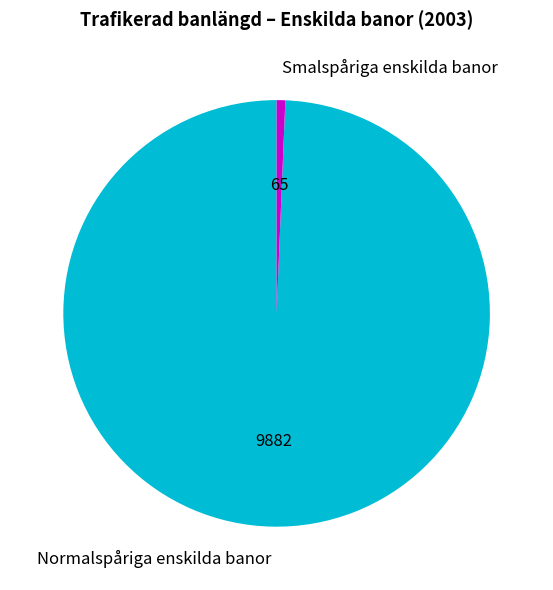

Is there a majority slice in this chart?

Yes